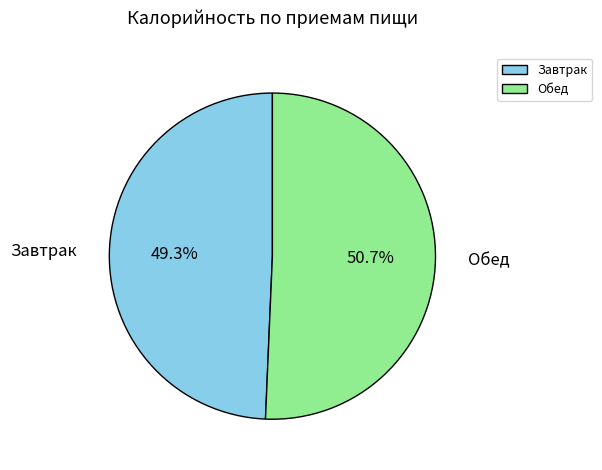

How many segments does this pie chart have?

2